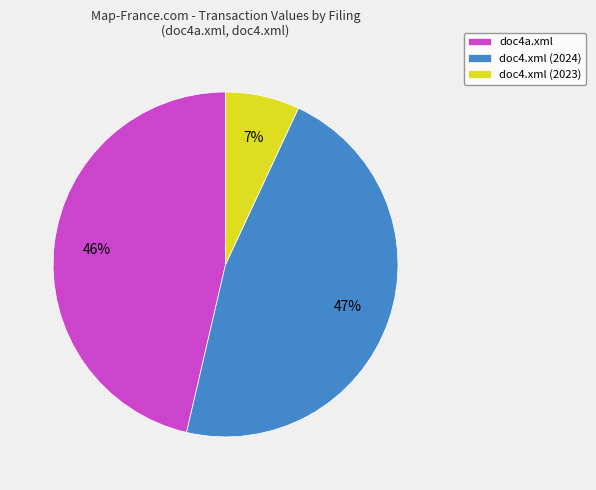

To the nearest percent, what portion does doc4.xml (2024) represent?

47%